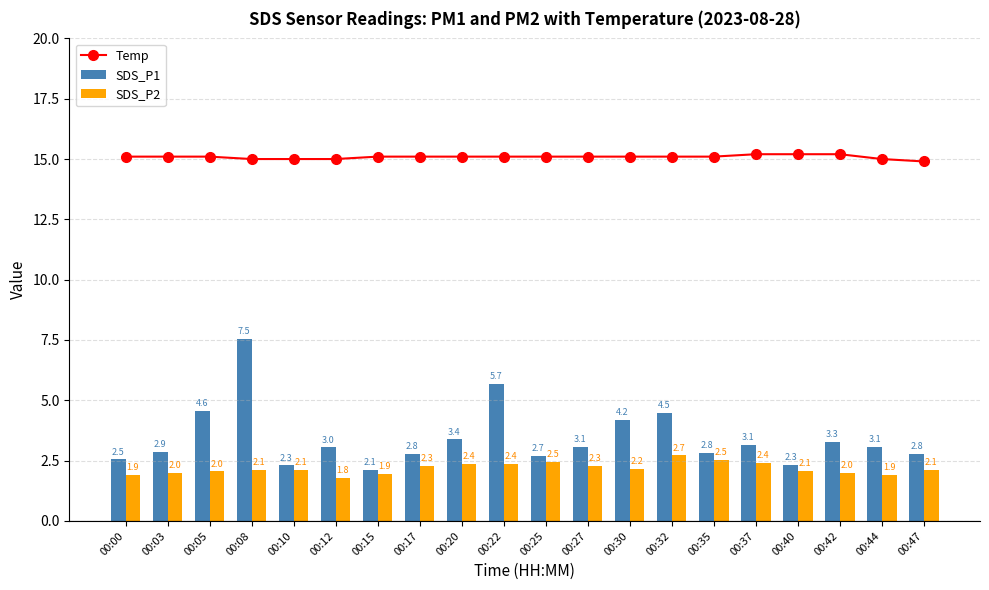

Reading left to right, what are all the values shown in this chart?

Temp: 00:00=15.1	00:03=15.1	00:05=15.1	00:08=15.0	00:10=15.0	00:12=15.0	00:15=15.1	00:17=15.1	00:20=15.1	00:22=15.1	00:25=15.1	00:27=15.1	00:30=15.1	00:32=15.1	00:35=15.1	00:37=15.2	00:40=15.2	00:42=15.2	00:44=15.0	00:47=14.9
SDS_P1: 00:00=2.5	00:03=2.9	00:05=4.6	00:08=7.5	00:10=2.3	00:12=3.0	00:15=2.1	00:17=2.8	00:20=3.4	00:22=5.7	00:25=2.7	00:27=3.1	00:30=4.2	00:32=4.5	00:35=2.8	00:37=3.1	00:40=2.3	00:42=3.3	00:44=3.1	00:47=2.8
SDS_P2: 00:00=1.9	00:03=2.0	00:05=2.0	00:08=2.1	00:10=2.1	00:12=1.8	00:15=1.9	00:17=2.3	00:20=2.4	00:22=2.4	00:25=2.5	00:27=2.3	00:30=2.2	00:32=2.7	00:35=2.5	00:37=2.4	00:40=2.1	00:42=2.0	00:44=1.9	00:47=2.1